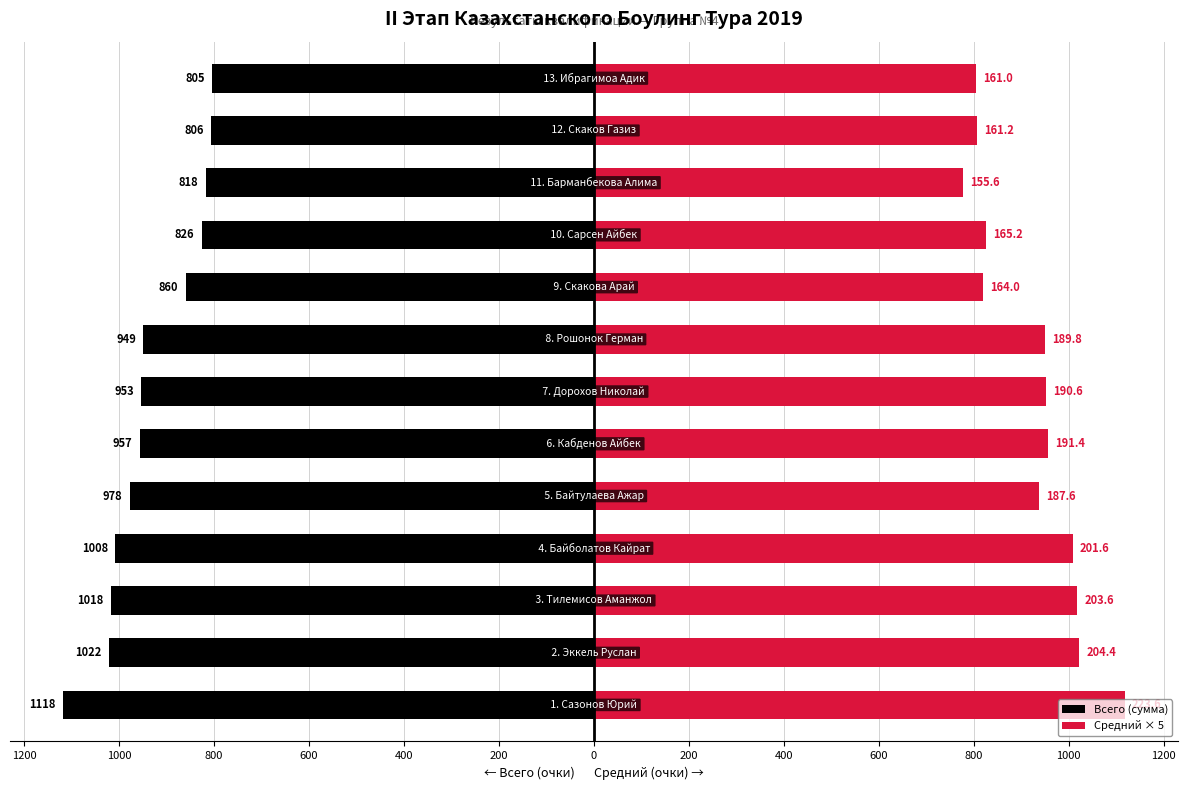

Read the Всего (сумма) value at 200.

-949